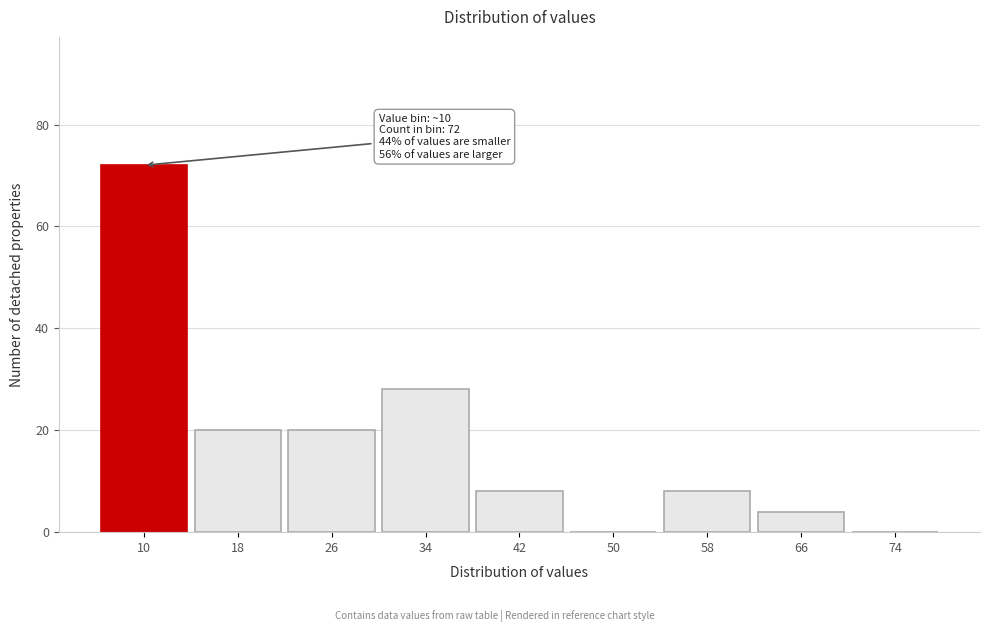

Reading left to right, what are all the values shown in this chart?

10=72	18=20	26=20	34=28	42=8	50=0	58=8	66=4	74=0